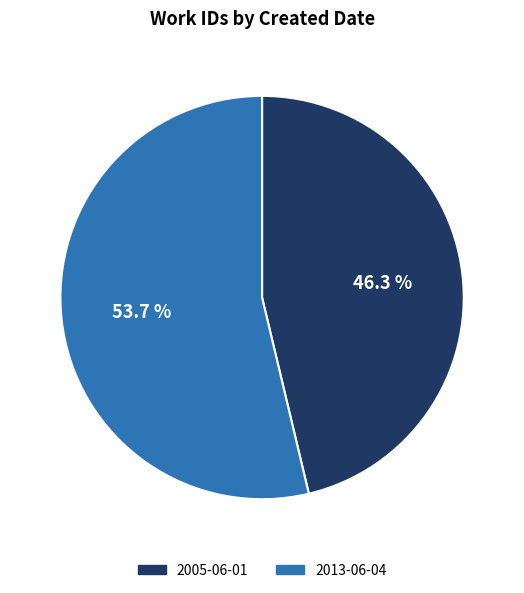

Combined, do 2005-06-01 and 2013-06-04 account for over 50%?

Yes